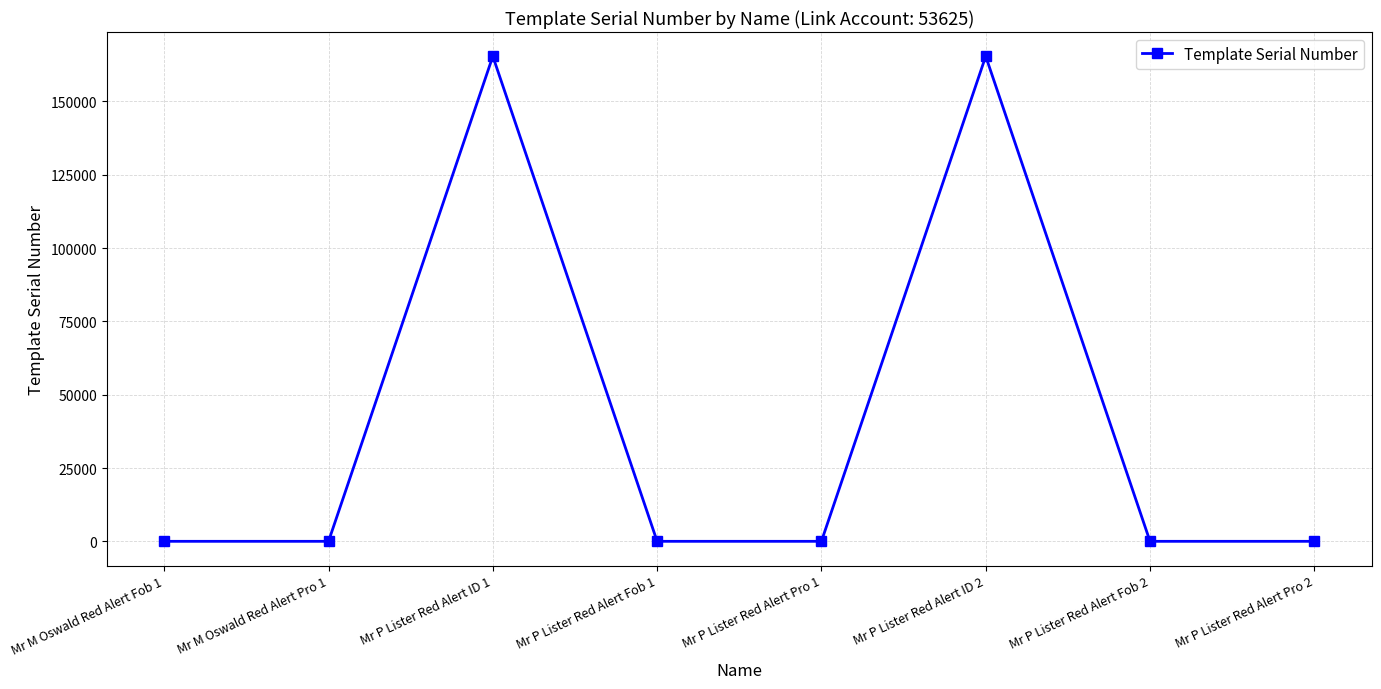

What is the sum of all values?

330961